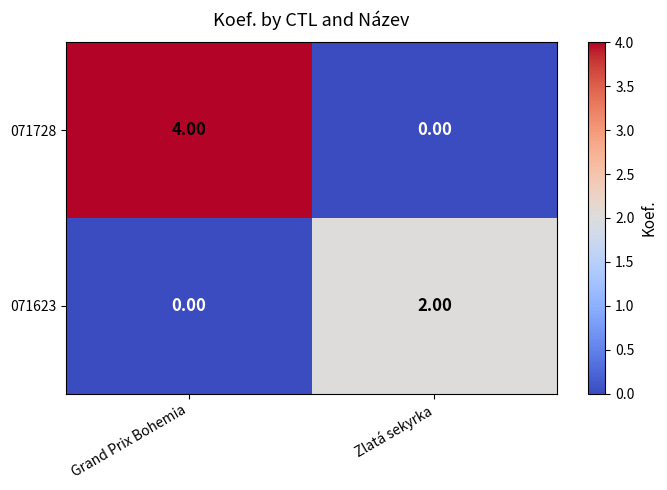

Which series has the widest spread of values?

071728